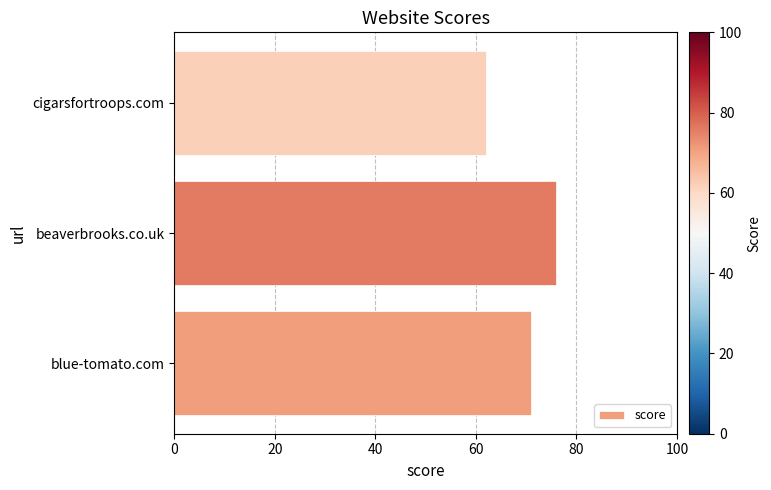

Count the values in the range 62 to 76.

3